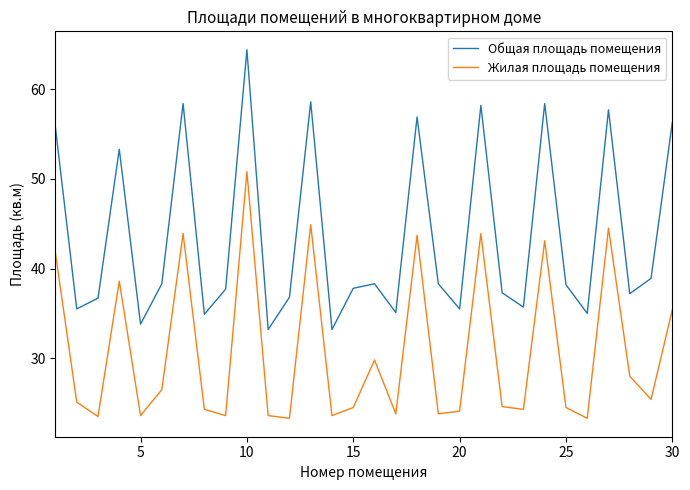

True or false: Общая площадь помещения and Жилая площадь помещения intersect in this chart.

False